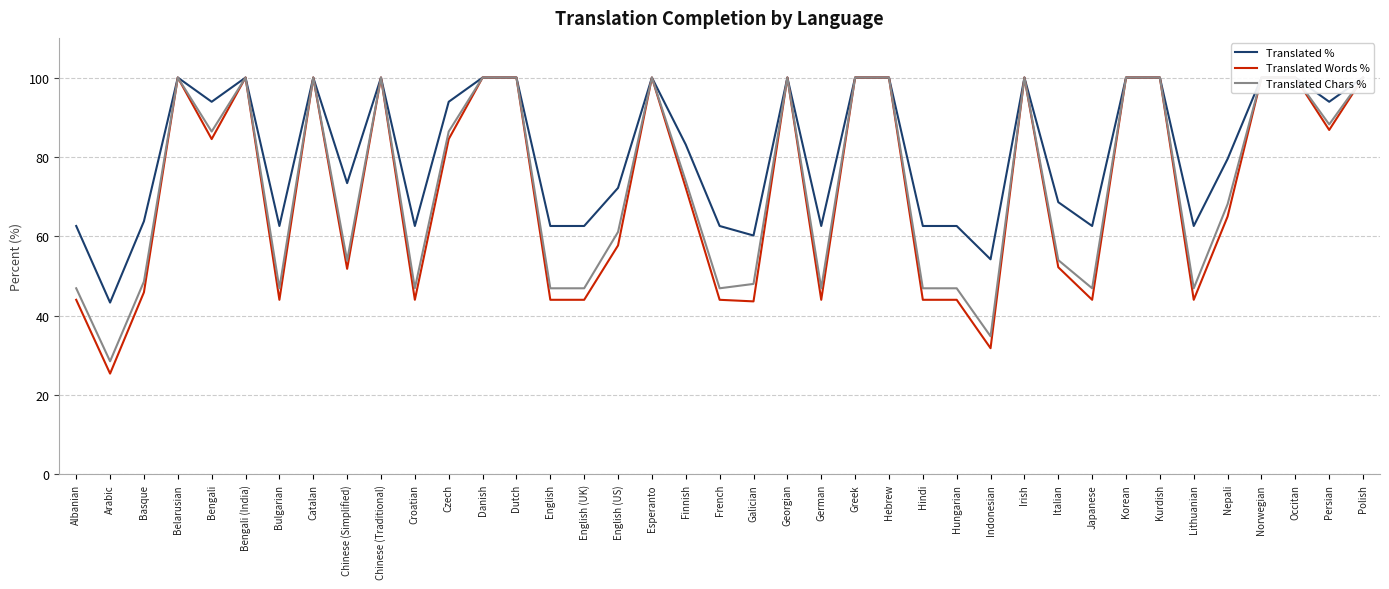

Which has a higher value, Basque or Italian?

Italian